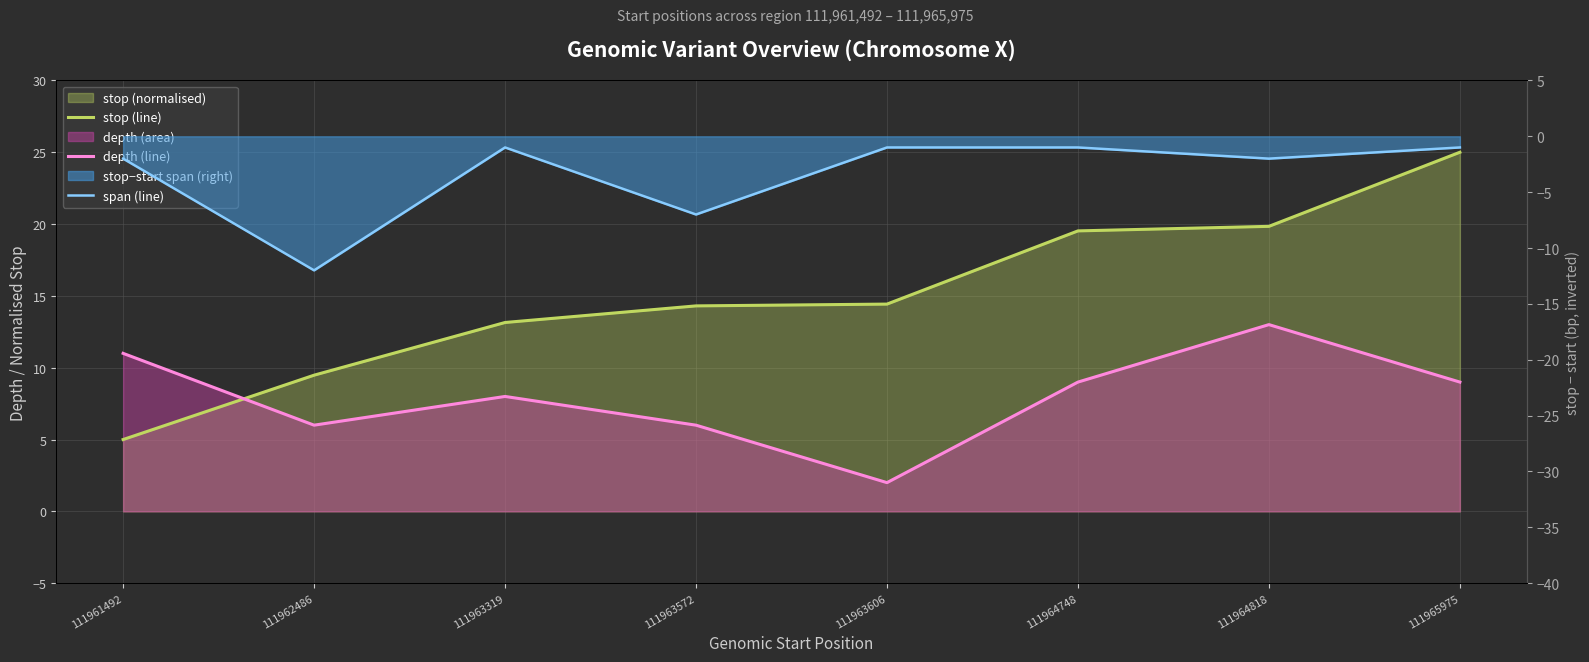

Rank the series at 111962486 from lowest to highest value.

span (line), depth (line), stop (line)